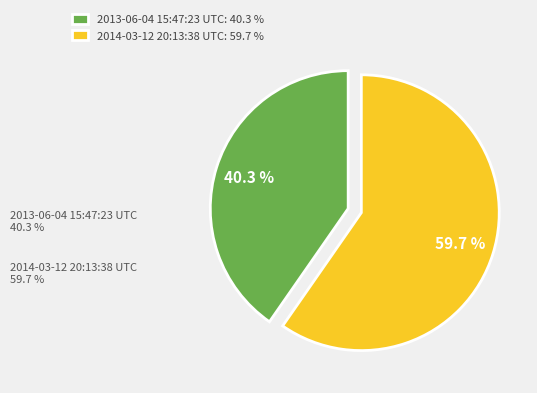

Is 2013-06-04 15:47:23 UTC the majority of the pie?

No